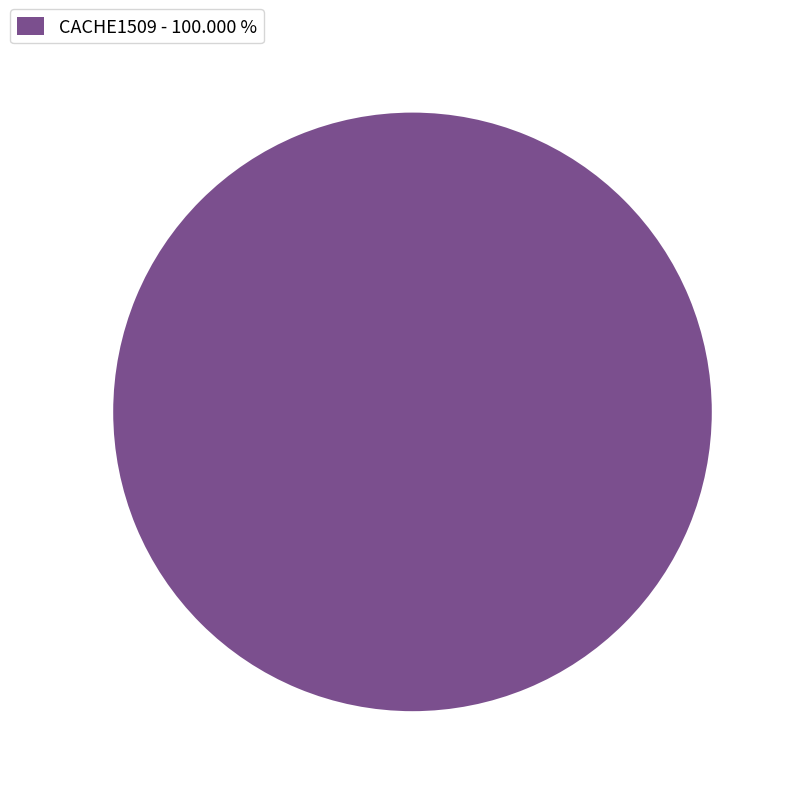

Rank the categories by value from highest to lowest.

CACHE1509 - 100.000 %